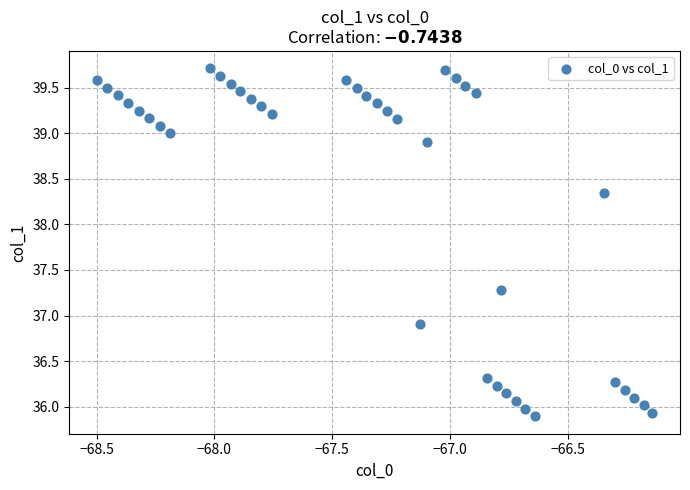

What is the range of Y values (max minus min)?

3.8